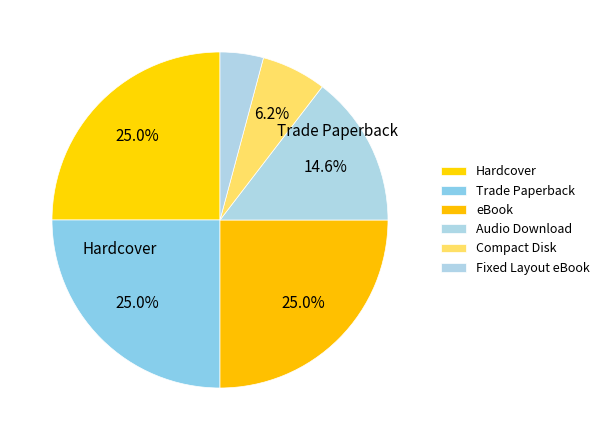

Does Compact Disk represent more than half of the total?

No